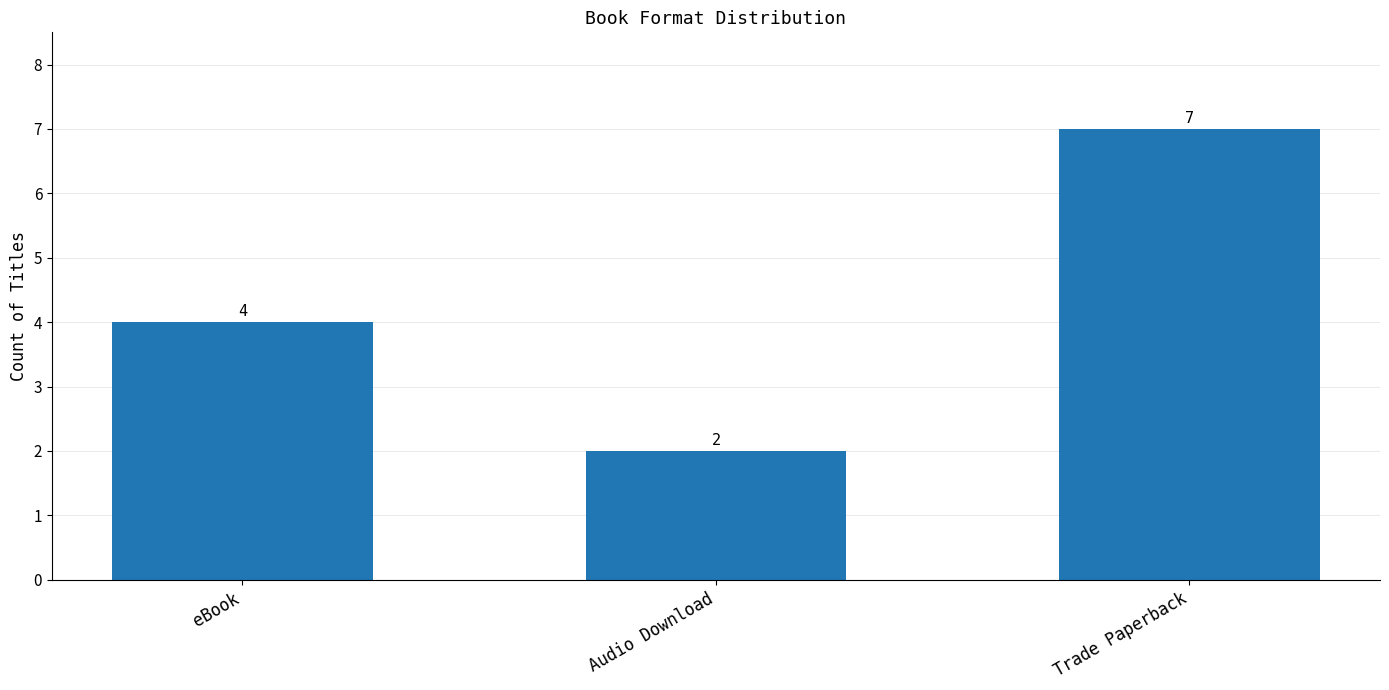

Which has a higher value, Audio Download or Trade Paperback?

Trade Paperback